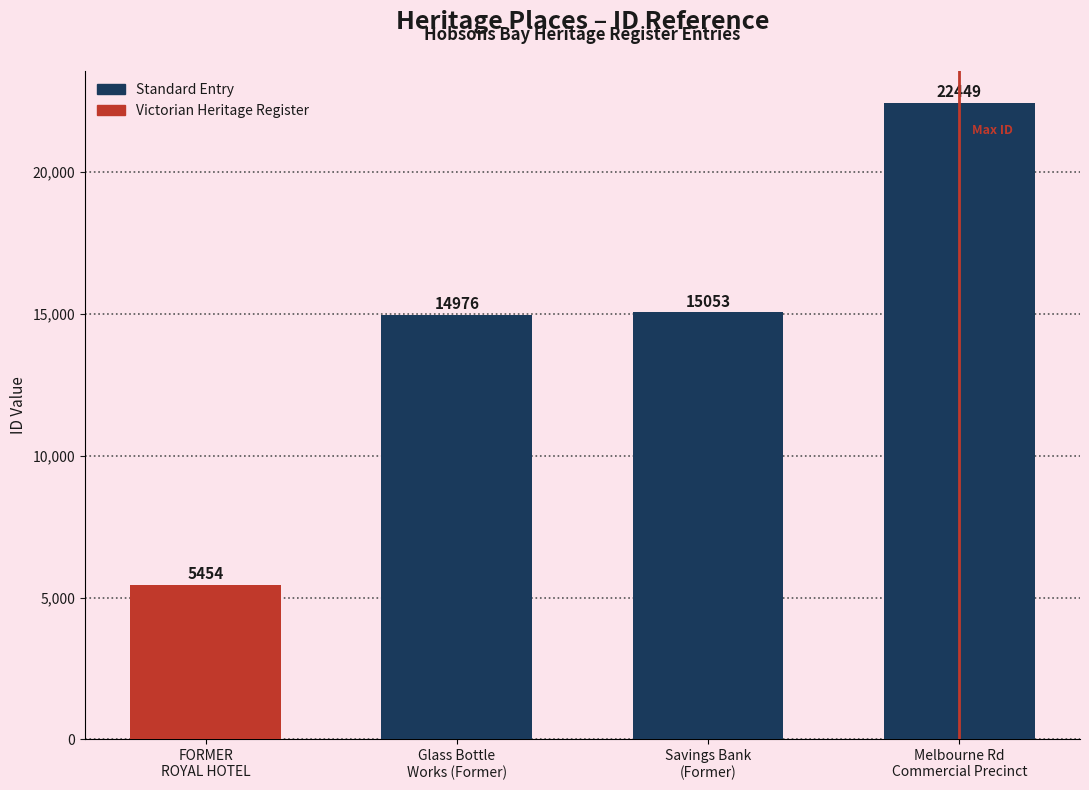

What is the label of the 3rd bar from the right?

Glass Bottle
Works (Former)